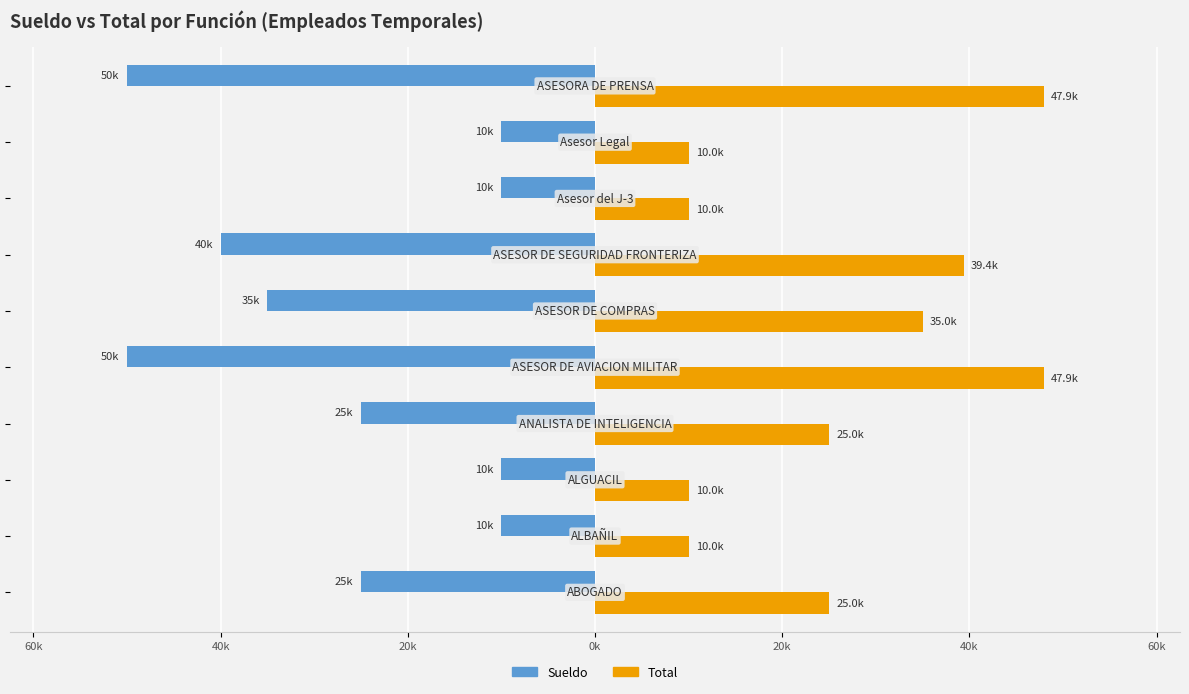

What are all the series names shown in the legend?

Sueldo, Total